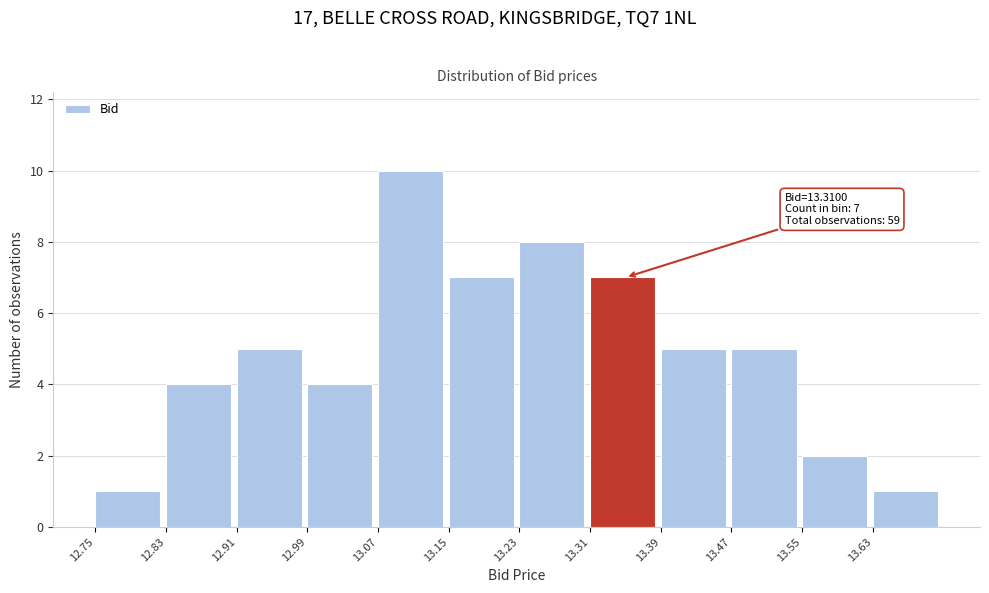

Which range on the x-axis has the tallest bar?

13.07 to 13.15